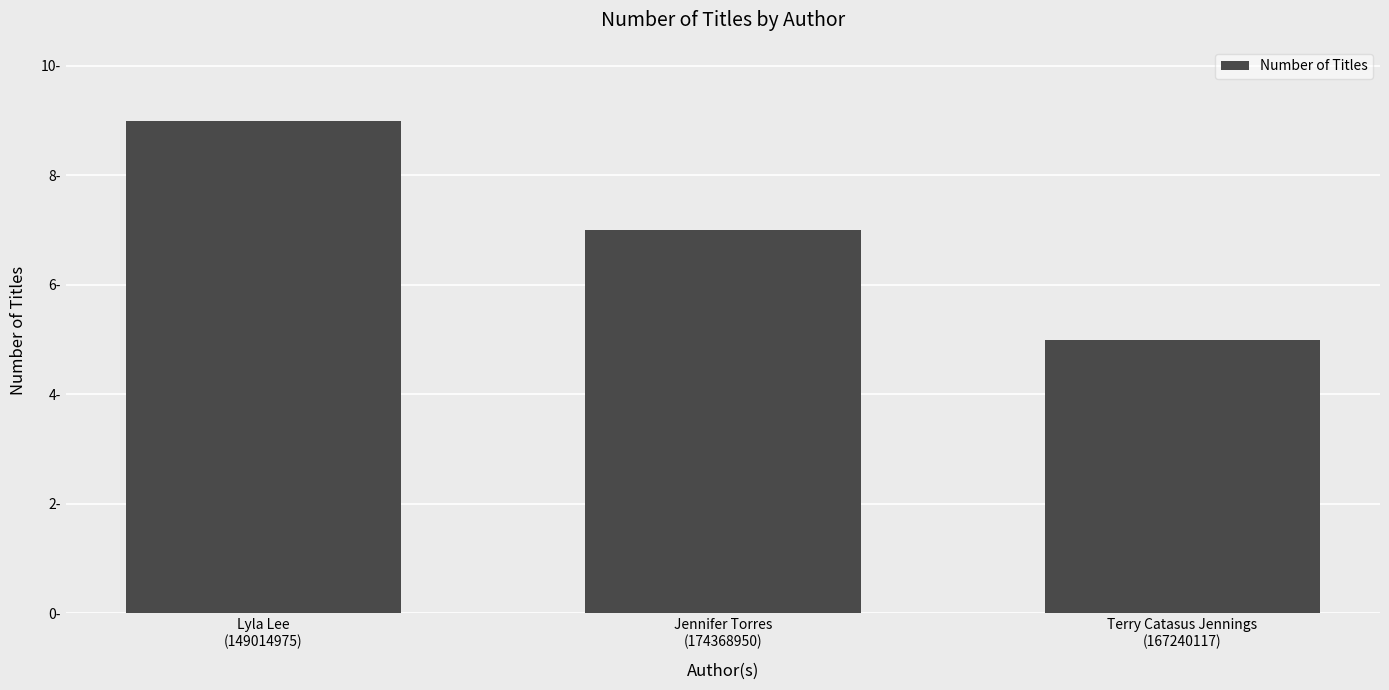

Which category has the highest value across all series?

Lyla Lee
(149014975)